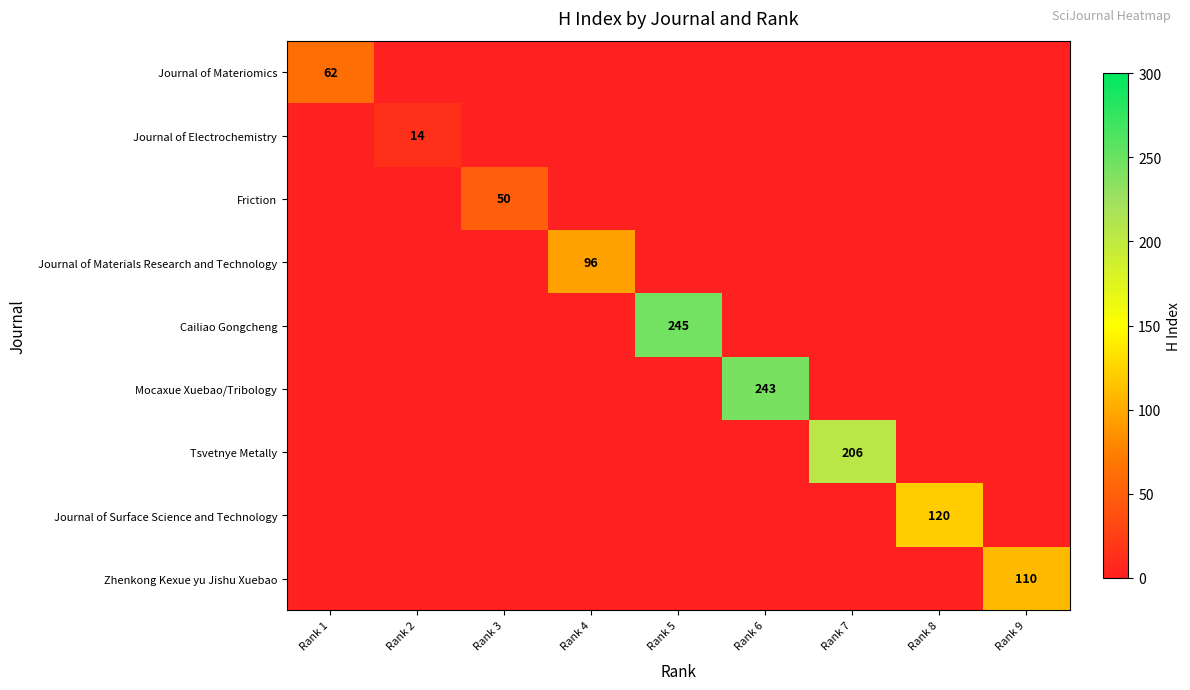

Is it true that Cailiao Gongcheng equals 245 at Rank 5?

True